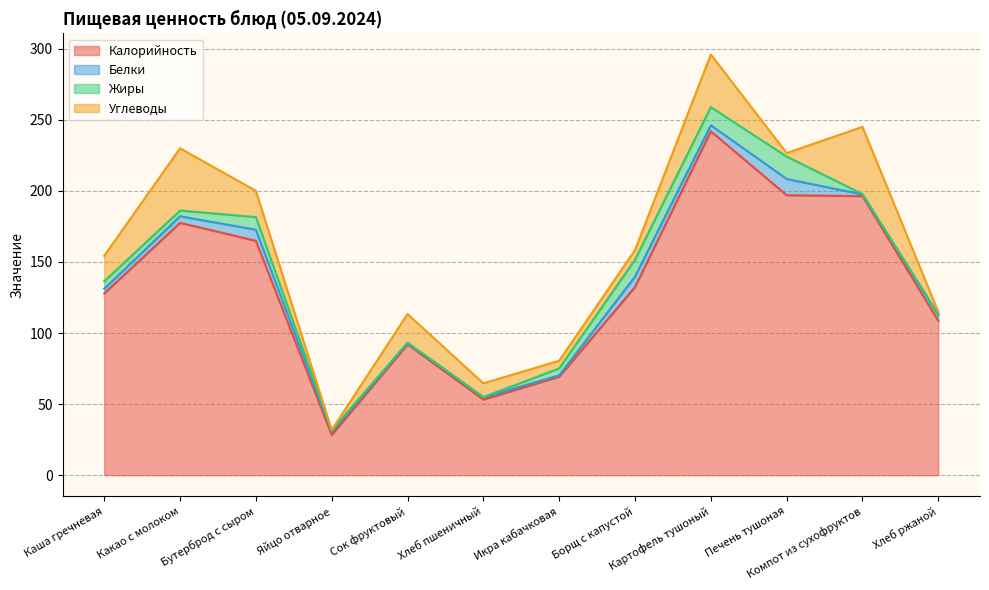

What is the label of the 11th point from the right?

Какао с молоком